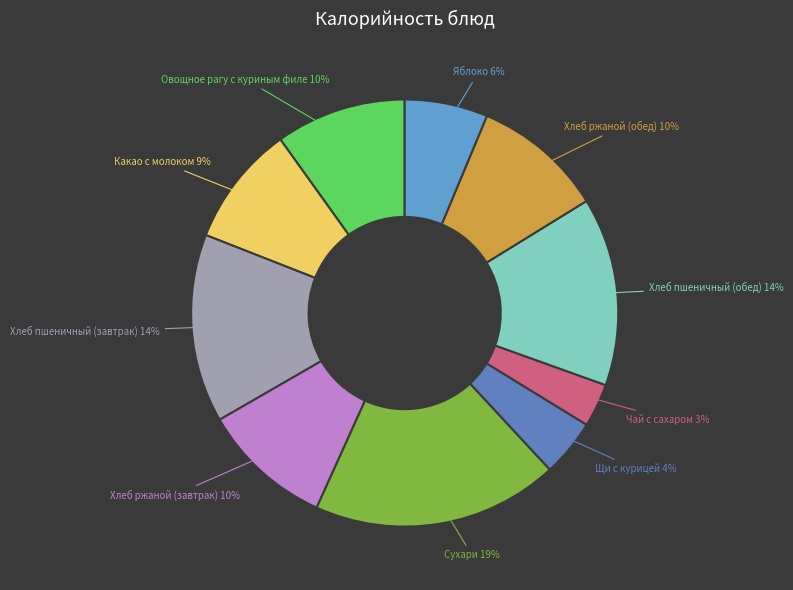

What is the largest slice in the pie chart?

Сухари